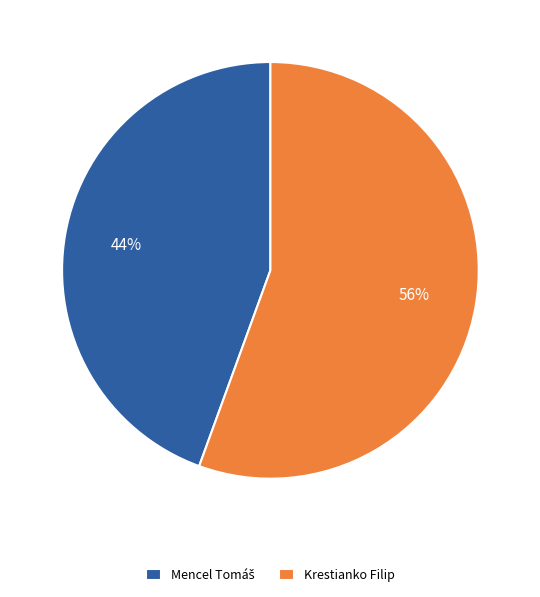

What is the largest slice in the pie chart?

Krestianko Filip